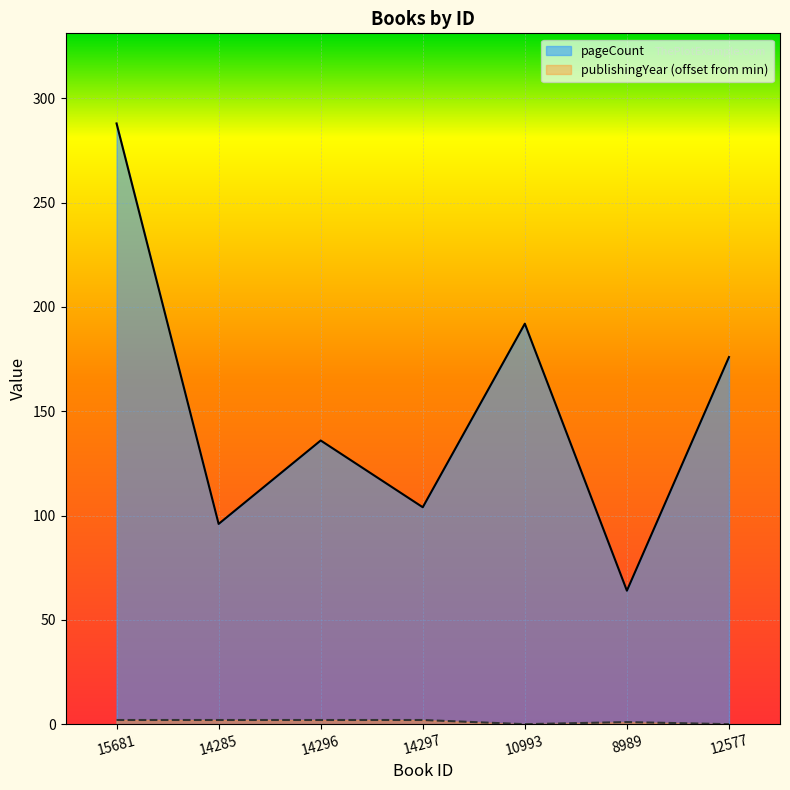

At how many categories does at least one series exceed 172?

3